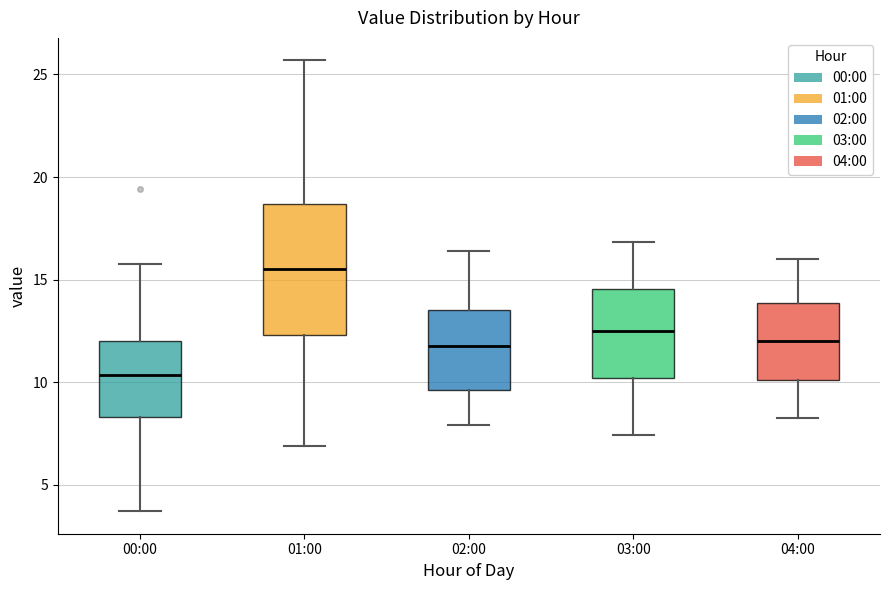

Where is the upper edge of the box for 02:00 on the y-axis? The values are not printed on the chart, so give them approximately, as read against the axis.

13.5